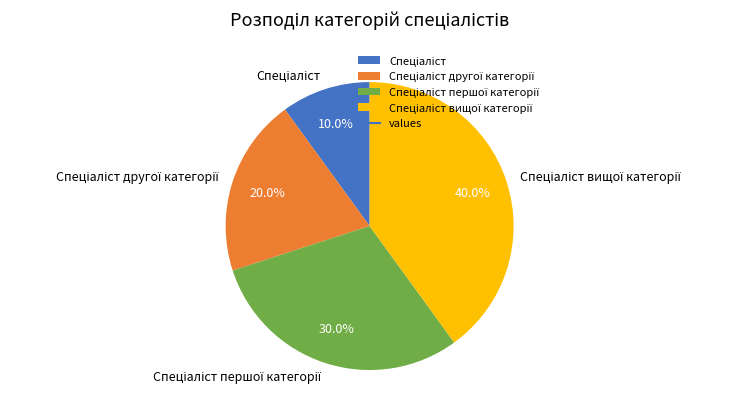

To the nearest percent, what is the difference between the largest and smallest slice percentages?

30%